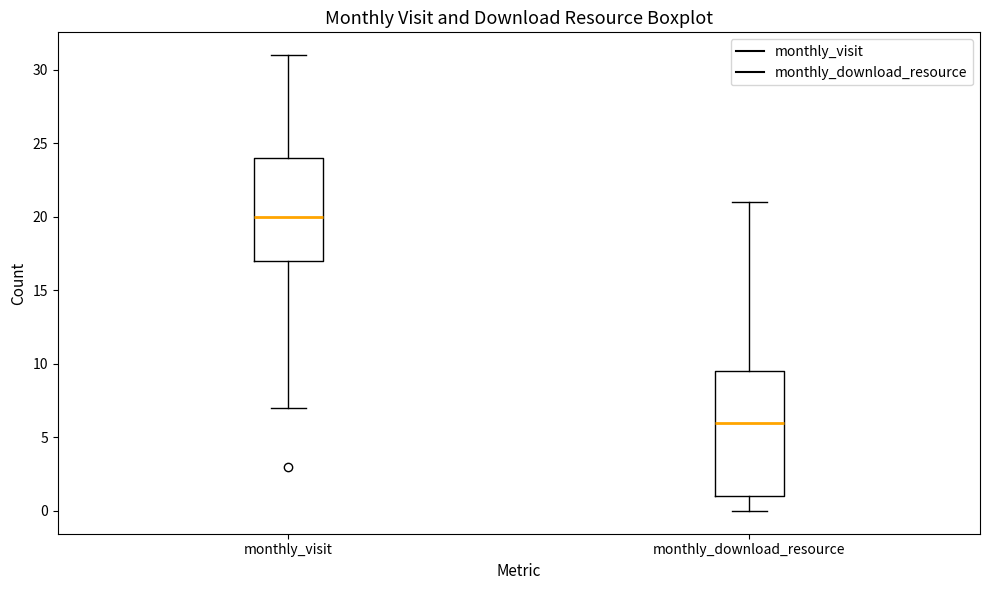

Which box is the tallest, from its lower edge to its upper edge?

monthly_download_resource